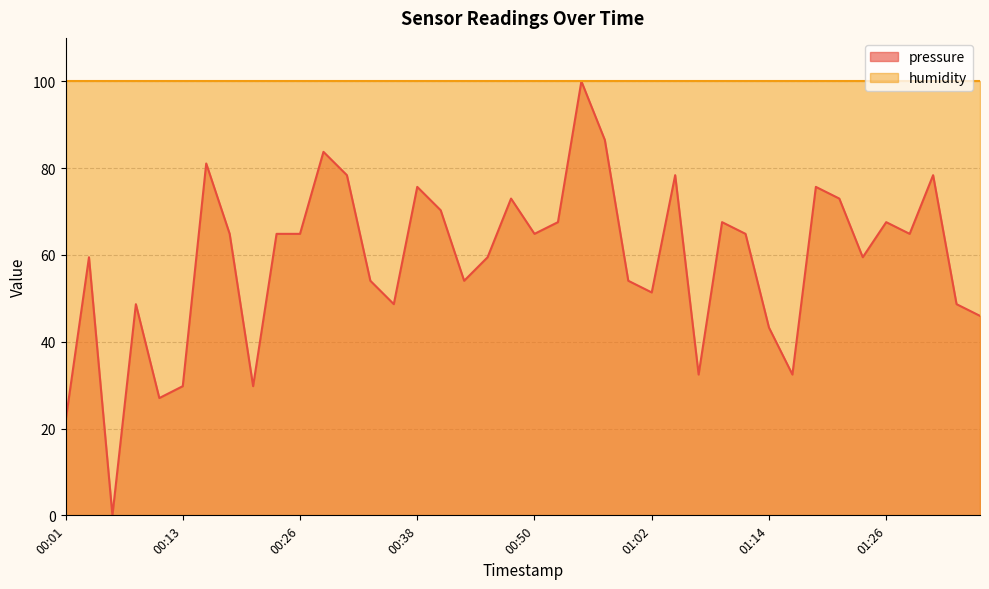

What is the label of the 29th point from the right?

00:28